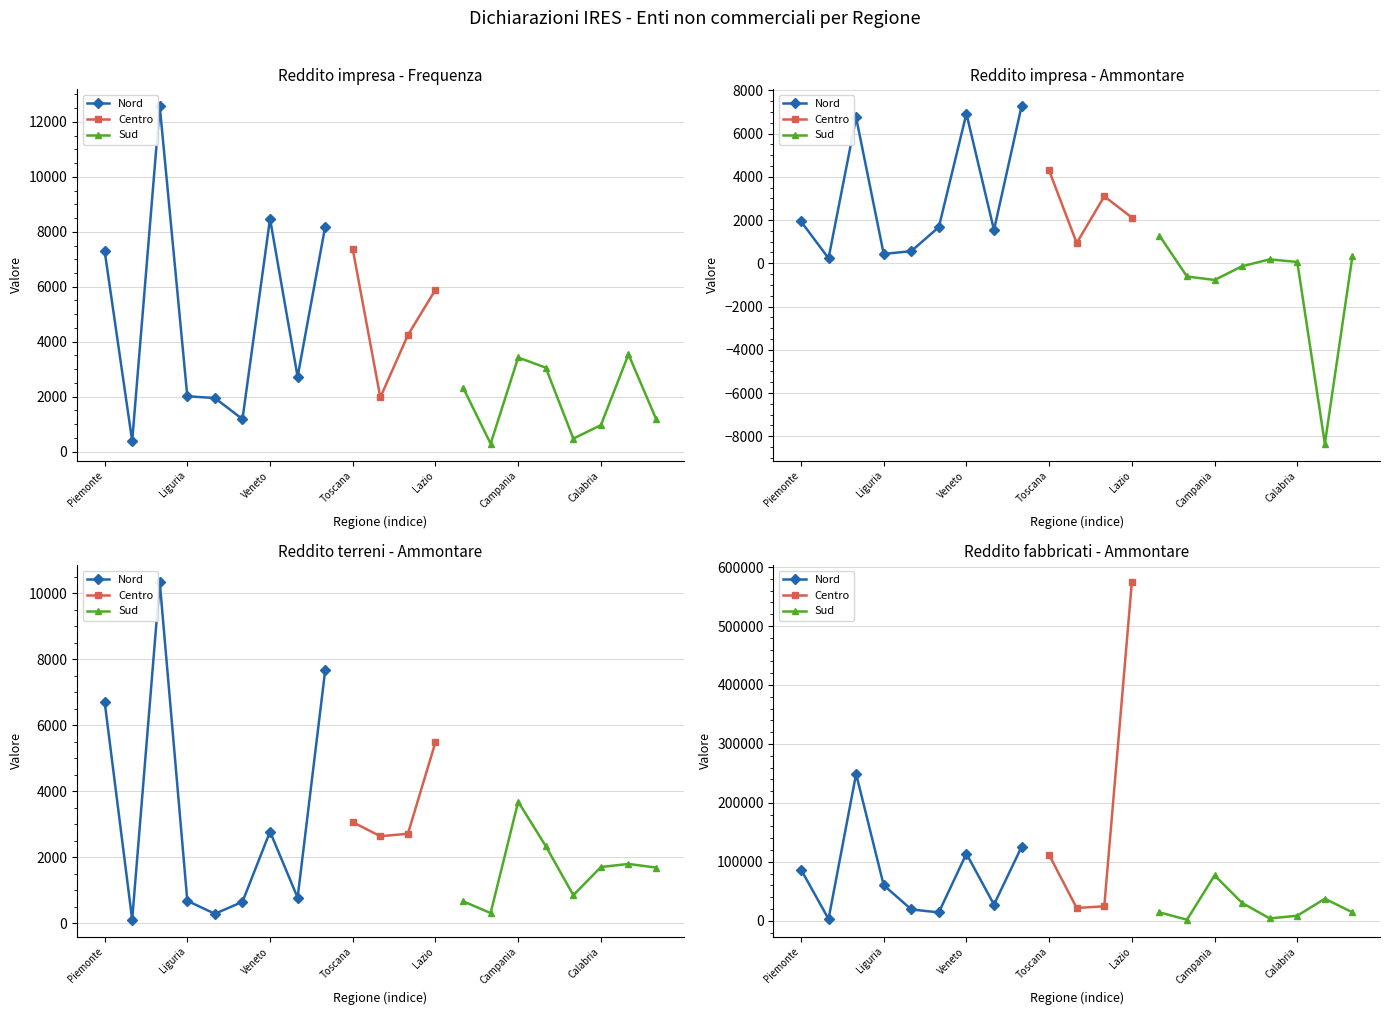

At which category is the sum across all series the highest?

Lazio